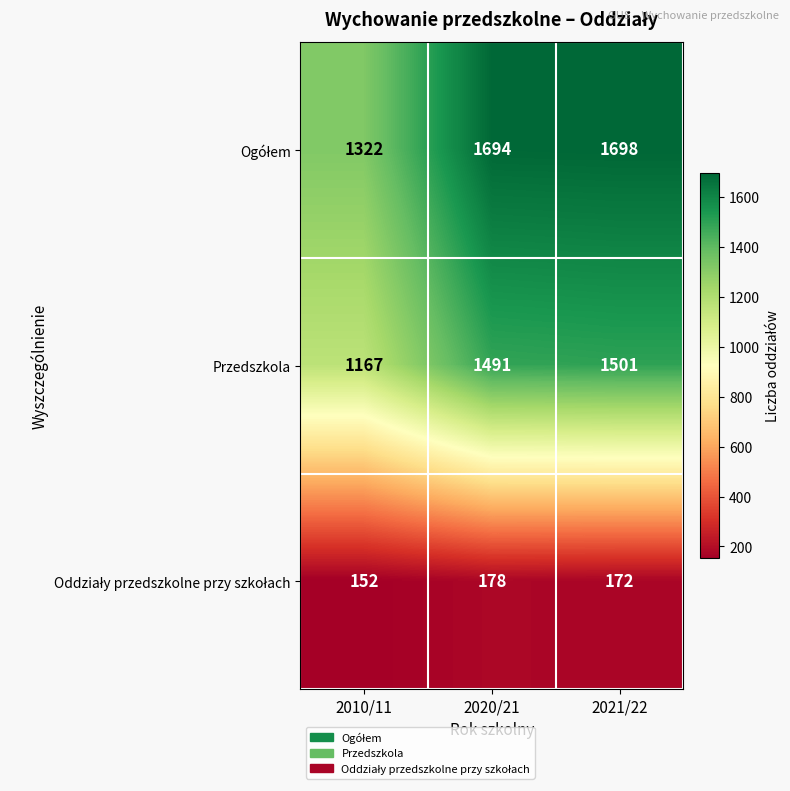

At which category is the sum across all series the highest?

2021/22